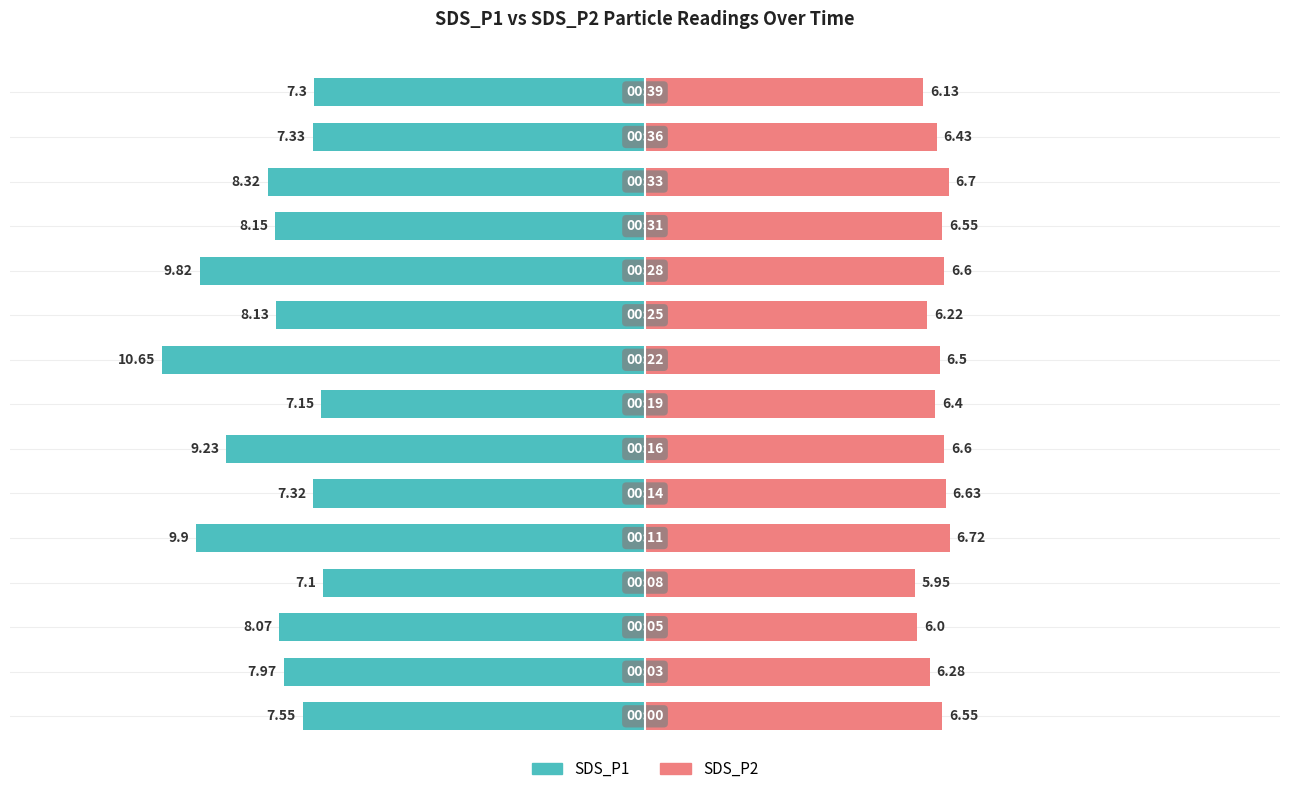

True or false: SDS_P1 has a value of -8.0 at 1.

True